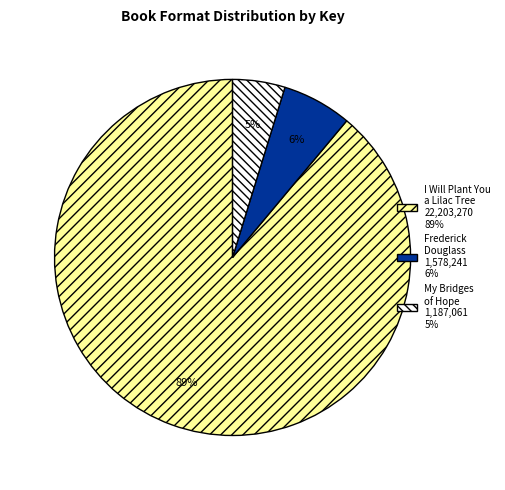

Between My Bridges of Hope and Frederick Douglass, which is larger?

Frederick Douglass